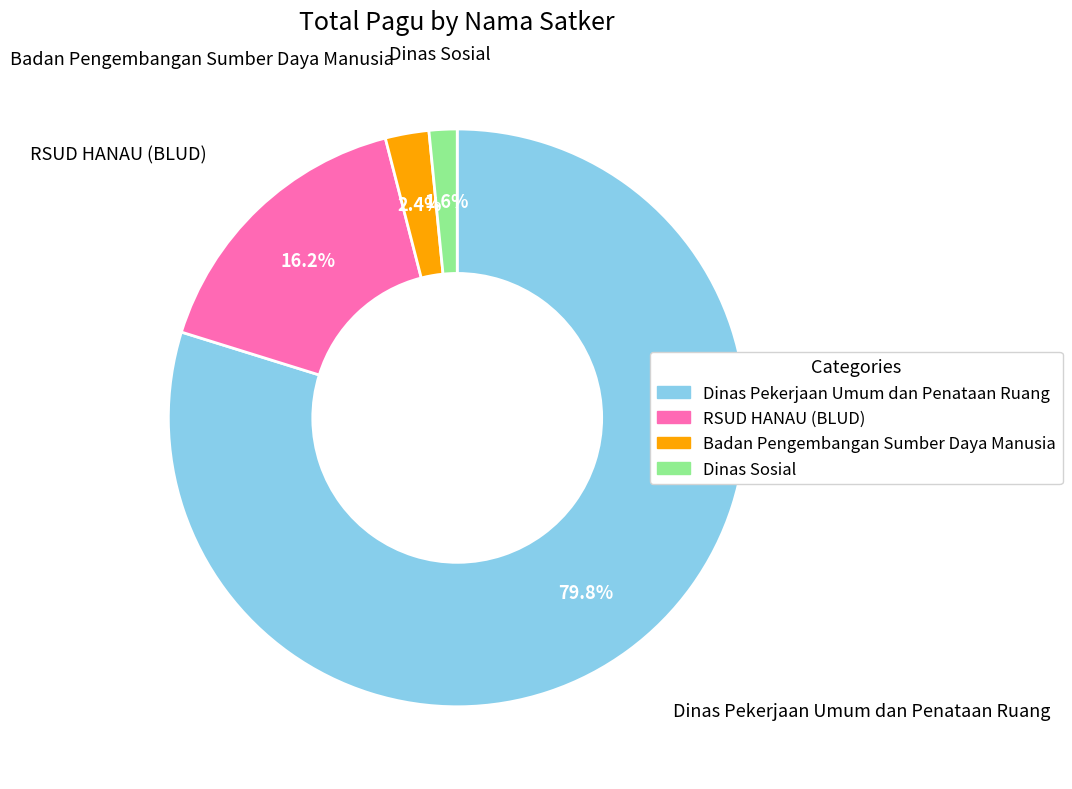

Is there any slice that represents more than half of the pie?

Yes